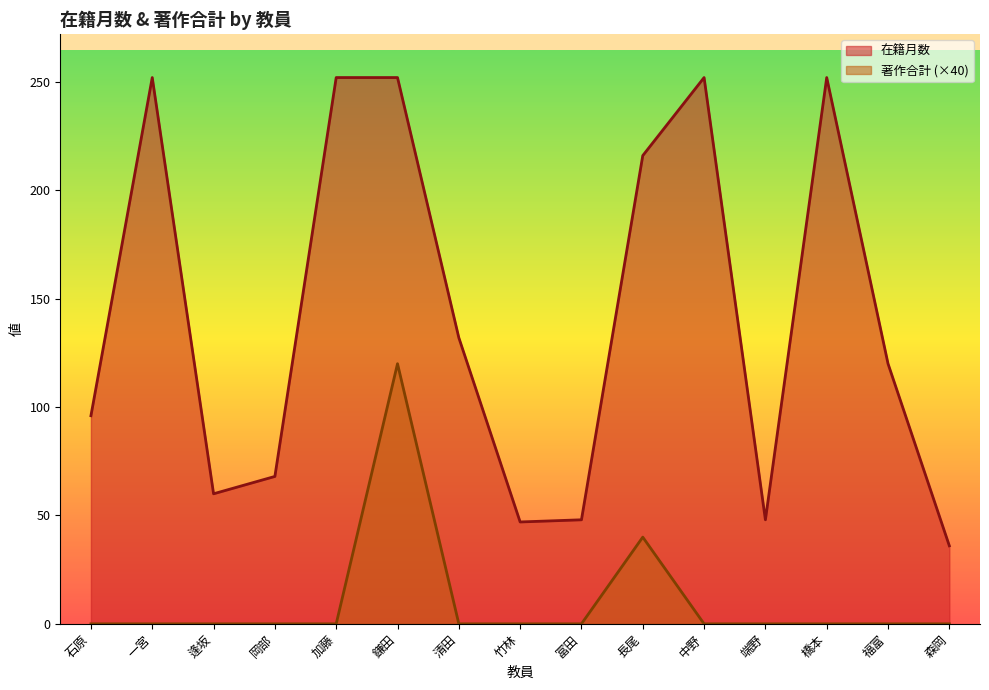

Reading left to right, extract all data points from this chart.

在籍月数: 96	252	60	68	252	252	132	47	48	216	252	48	252	120	36
著作合計: 0	0	0	0	0	120	0	0	0	40	0	0	0	0	0